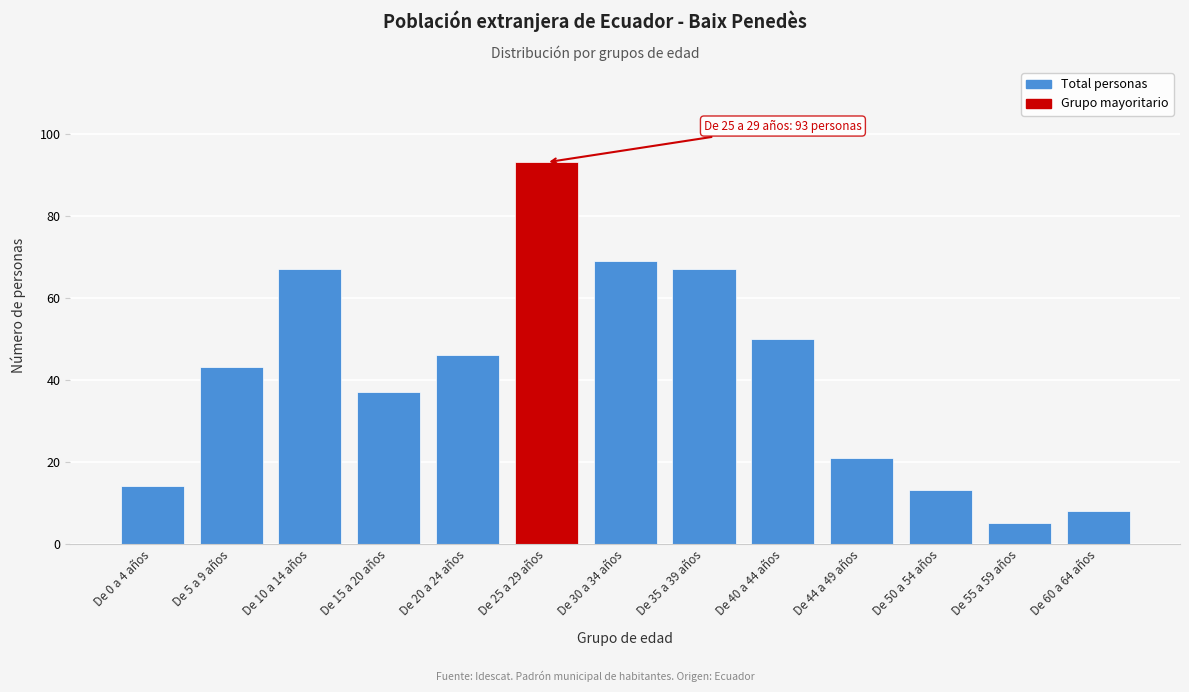

Reading left to right, list all the values displayed in this chart.

De 0 a 4 años=14	De 5 a 9 años=43	De 10 a 14 años=67	De 15 a 20 años=37	De 20 a 24 años=46	De 25 a 29 años=93	De 30 a 34 años=69	De 35 a 39 años=67	De 40 a 44 años=50	De 44 a 49 años=21	De 50 a 54 años=13	De 55 a 59 años=5	De 60 a 64 años=8